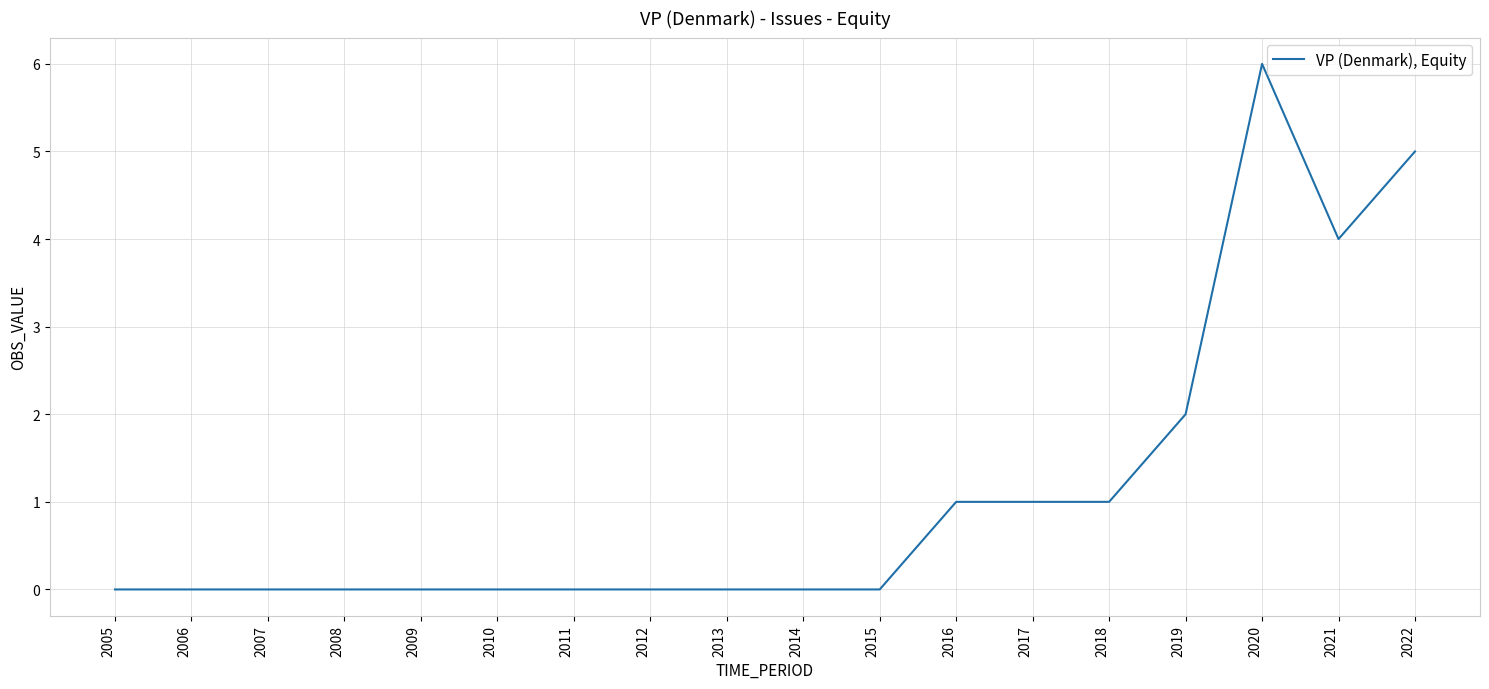

What is the maximum value shown in the chart?

6